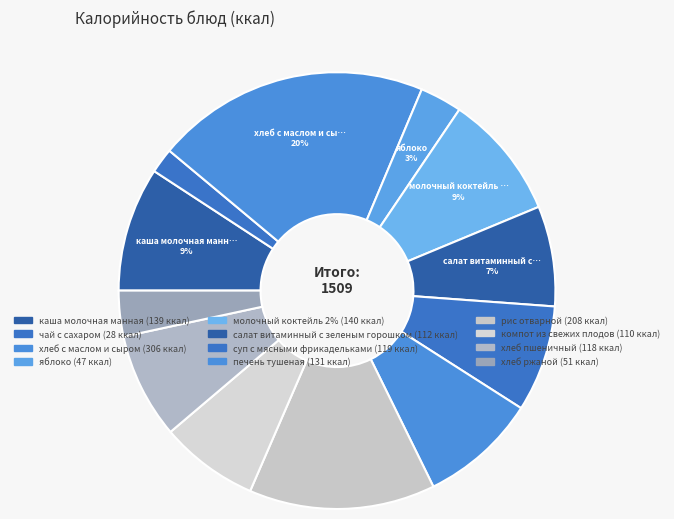

Is there any slice that represents more than half of the pie?

No